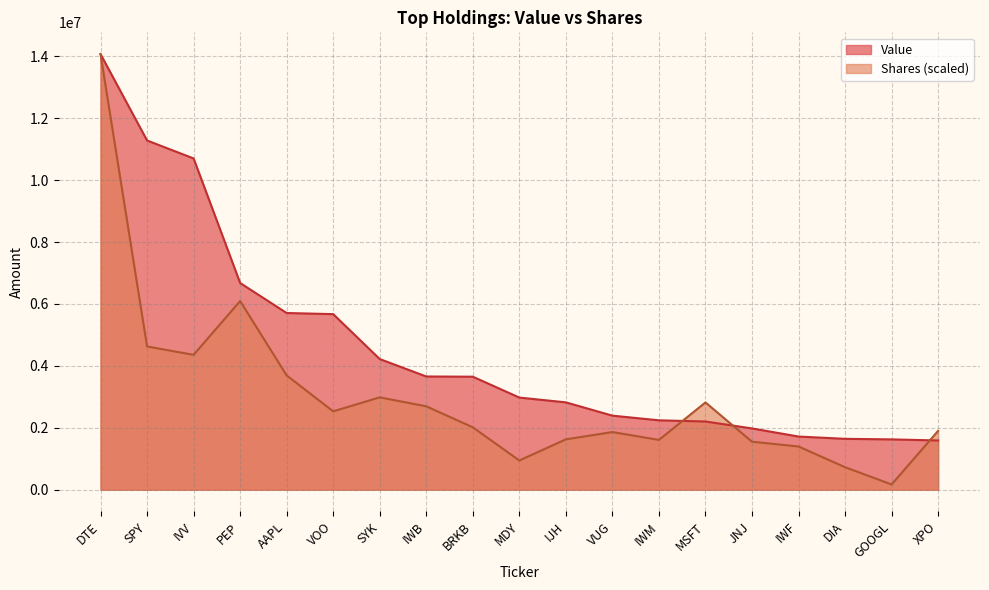

What is the value of the Value point at the 12th from the left?

2392000.0